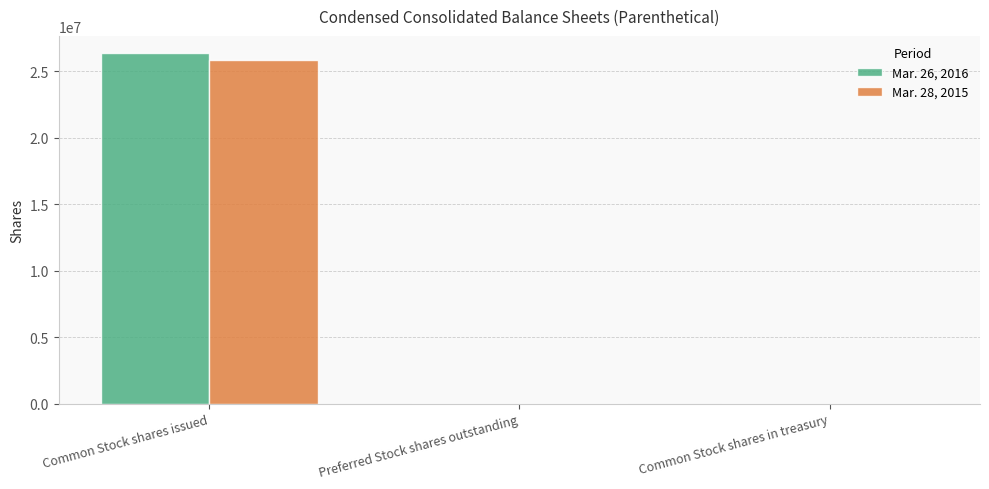

How many groups of bars are there?

3